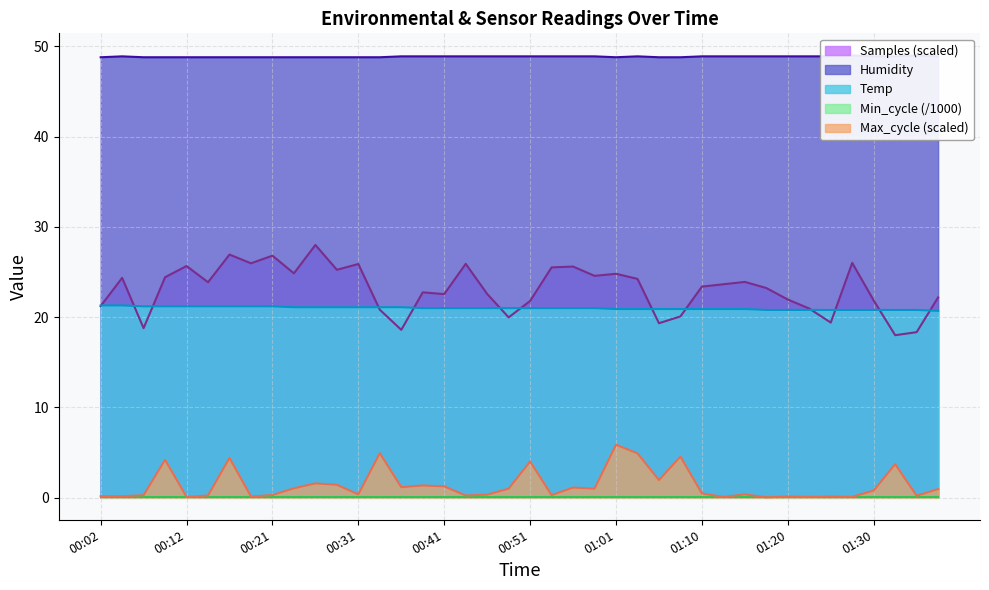

At 01:10, list the series in order from smallest to largest.

Temp, Humidity